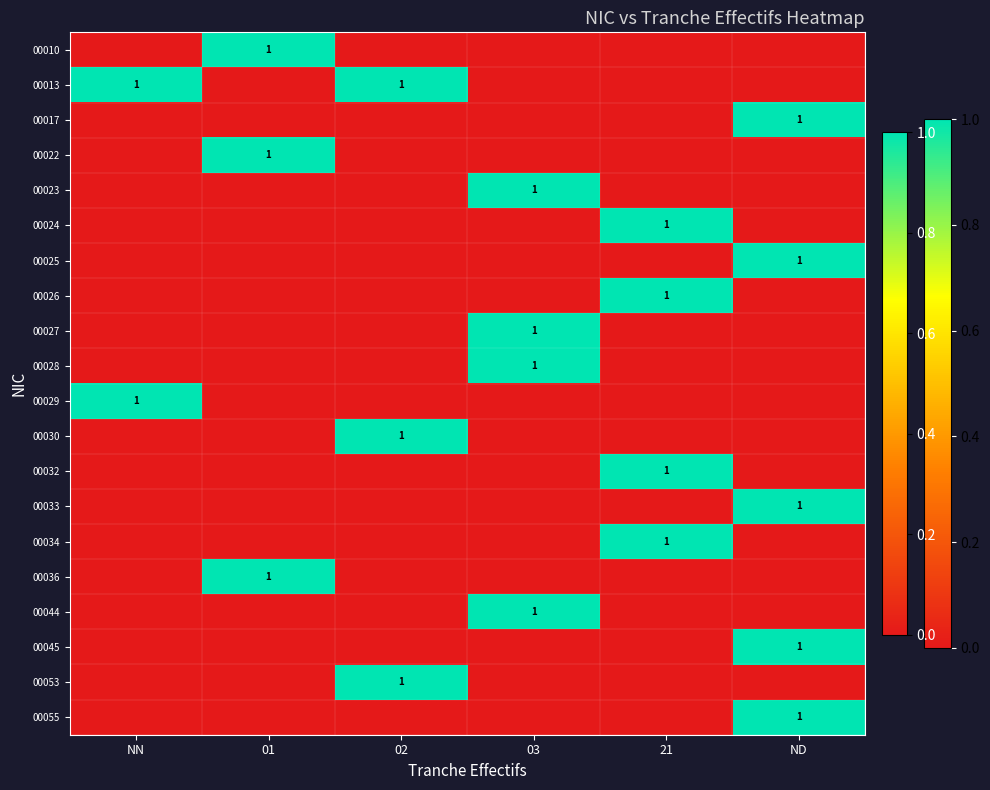

Is it true that 00044 equals 1 at 03?

True